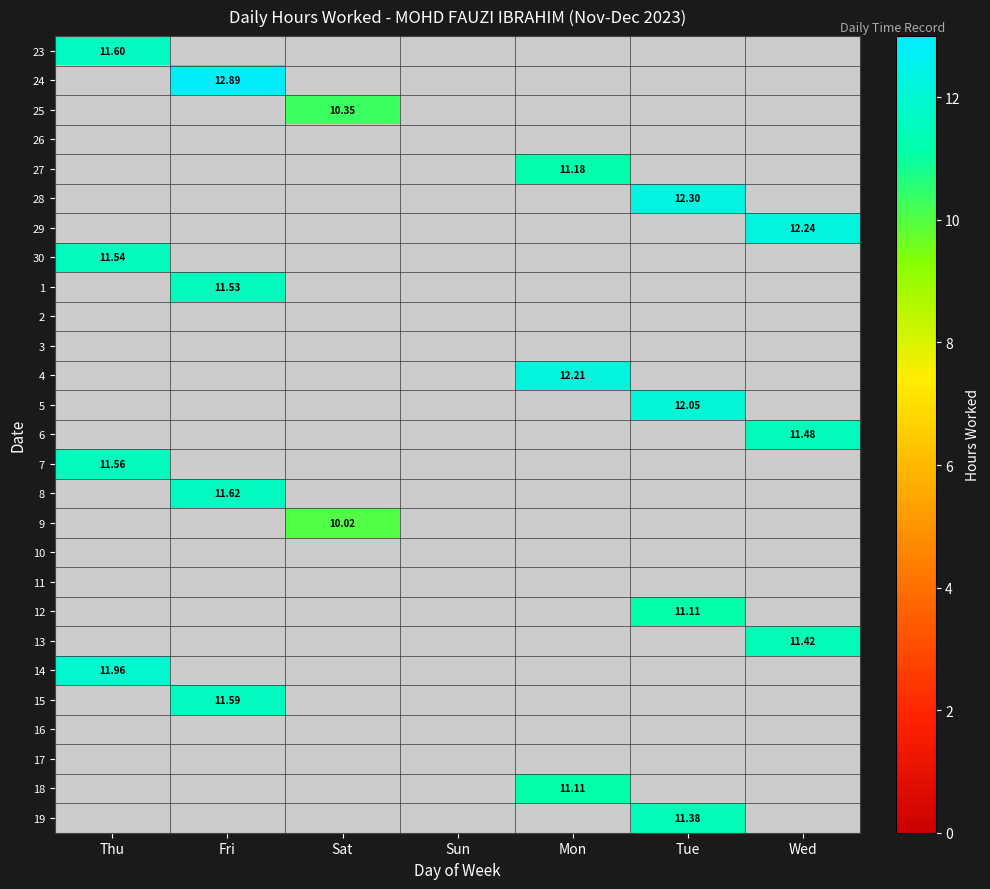

What is the highest value of the 24 series?

12.9